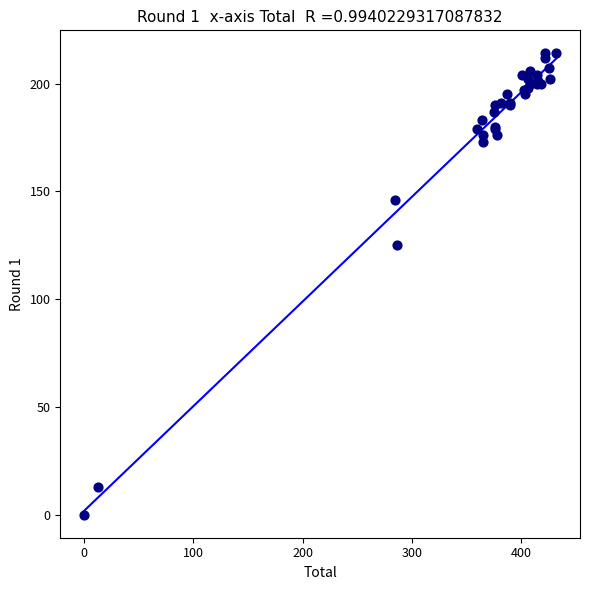

What Y value in the scatter plot is closest to 107?

125